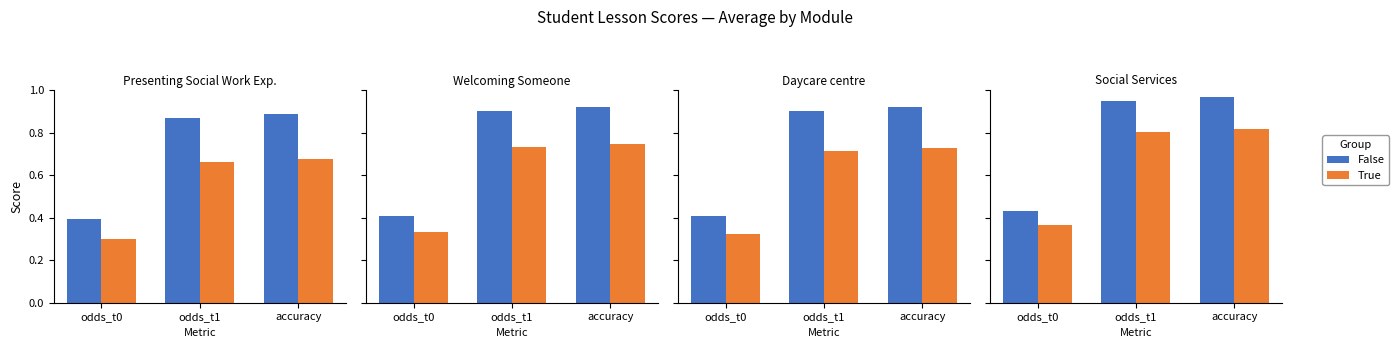

List the series in order of their overall mean, lowest first.

True, False